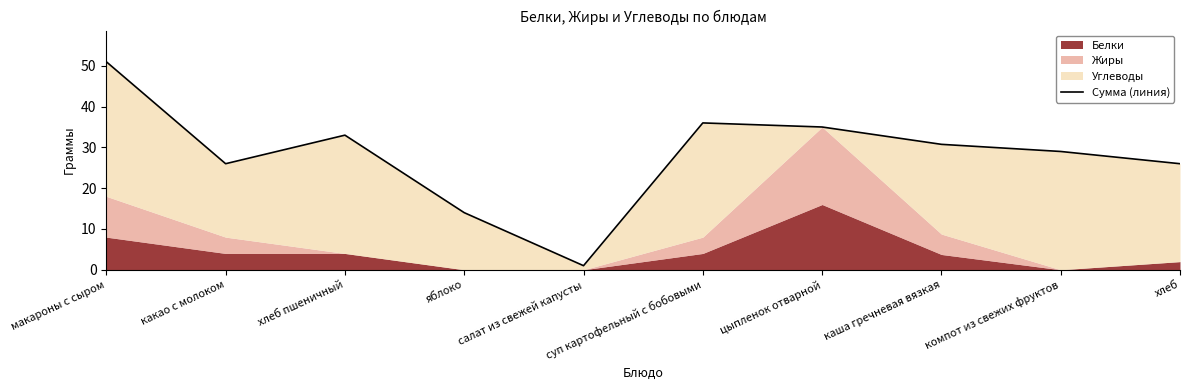

What is the sum of all values?

281.8